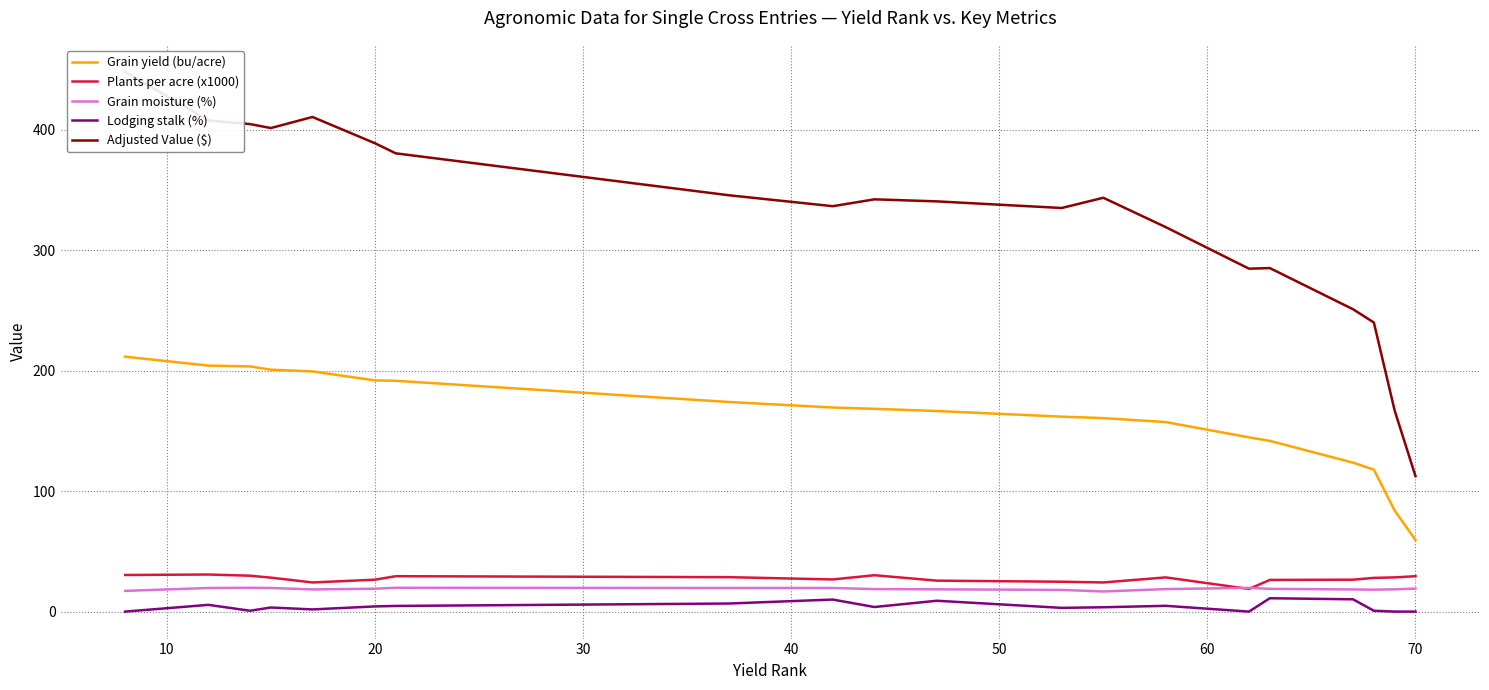

What are all the series names shown in the legend?

Grain yield (bu/acre), Plants per acre (x1000), Grain moisture (%), Lodging stalk (%), Adjusted Value ($)